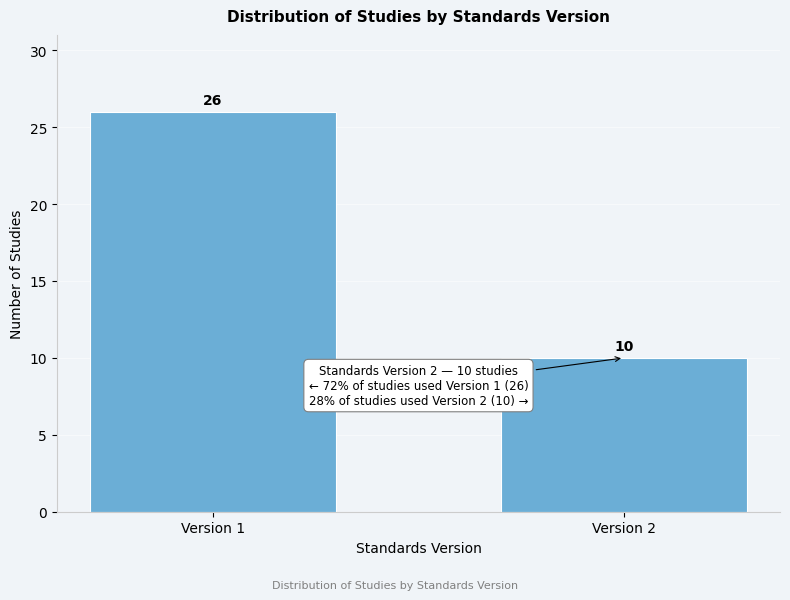

Reading left to right, list all the values displayed in this chart.

26	10